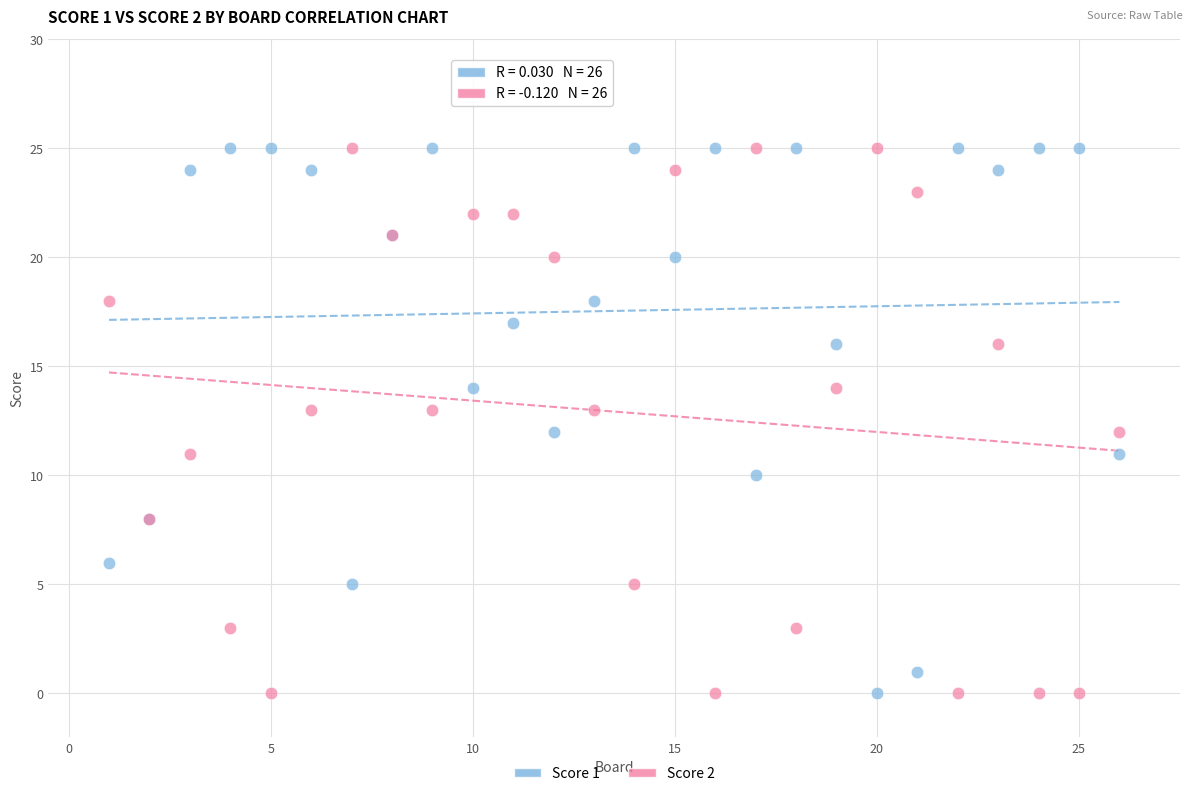

What is the X range (max minus min) for the scatter plot?

25